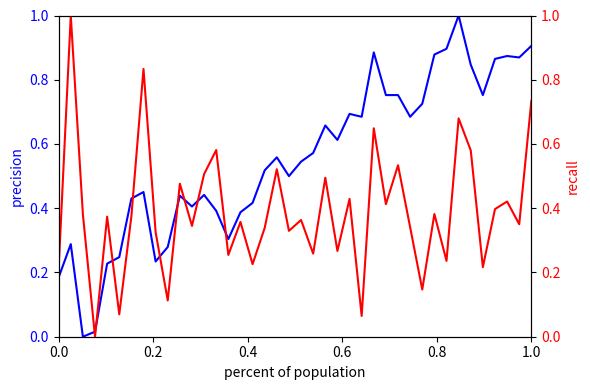

Is the value of Last (precision) at 18 greater than the value of Change % (recall) at 23?

Yes